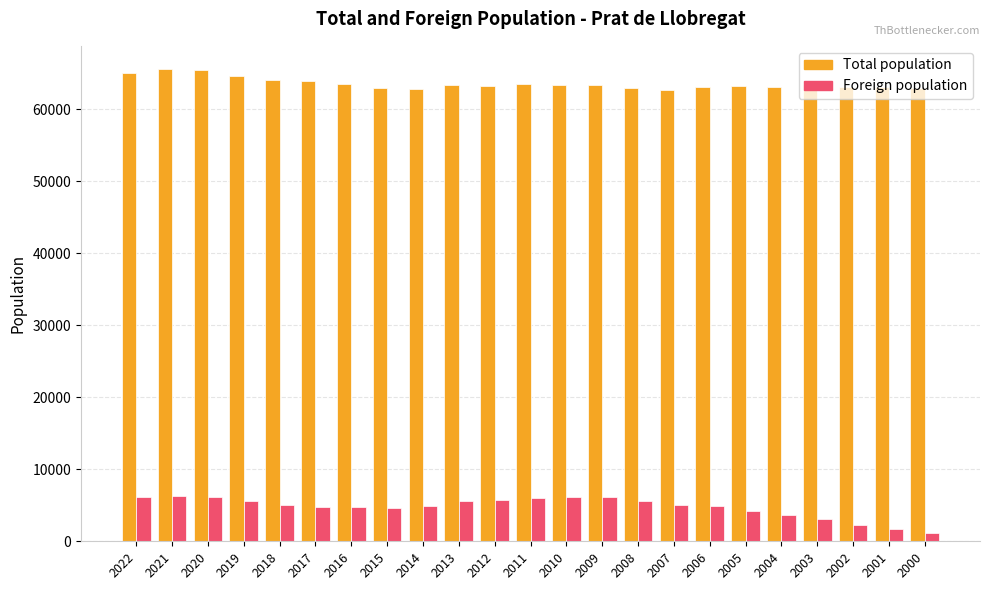

What is the difference between the maximum and minimum values in the Foreign population series?

5049